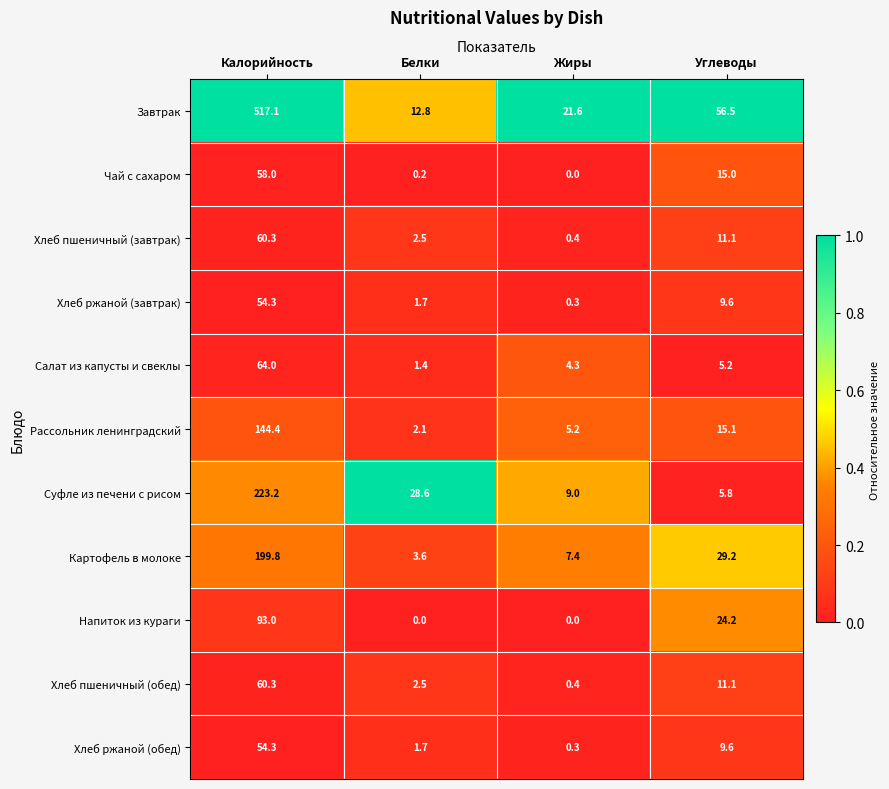

What value does the Чай с сахаром series have at Калорийность?

58.0